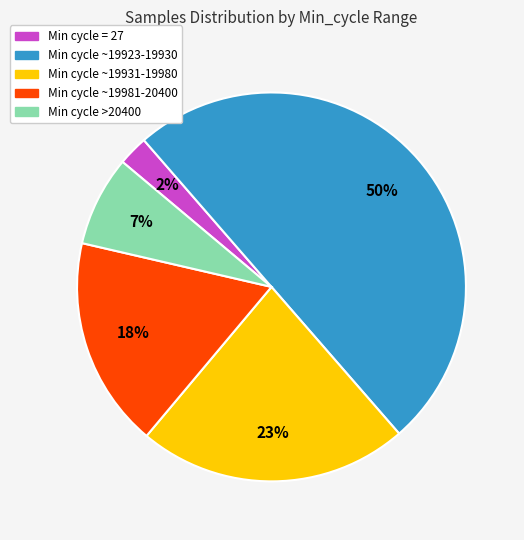

To the nearest percent, what is the average slice percentage?

20%